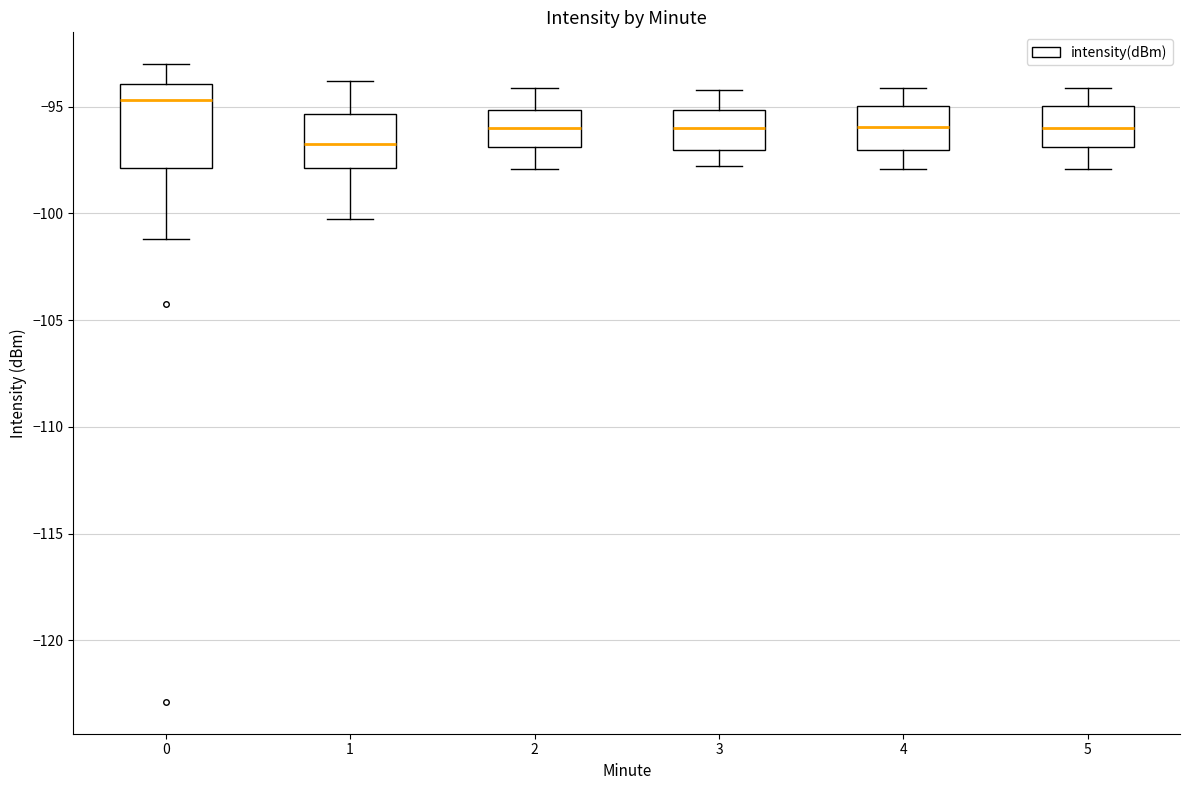

Which box is the tallest, from its lower edge to its upper edge?

0